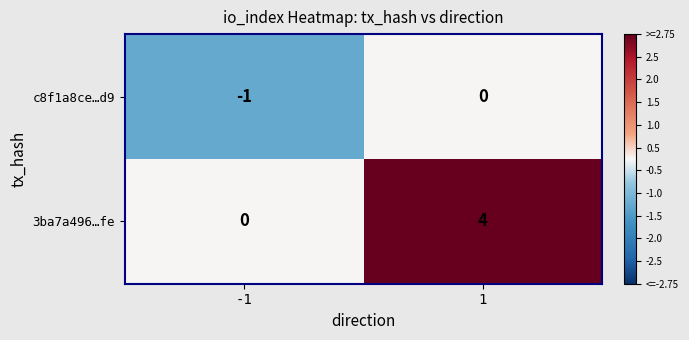

Is it true that 3ba7a496…fe equals 4 at 1?

True